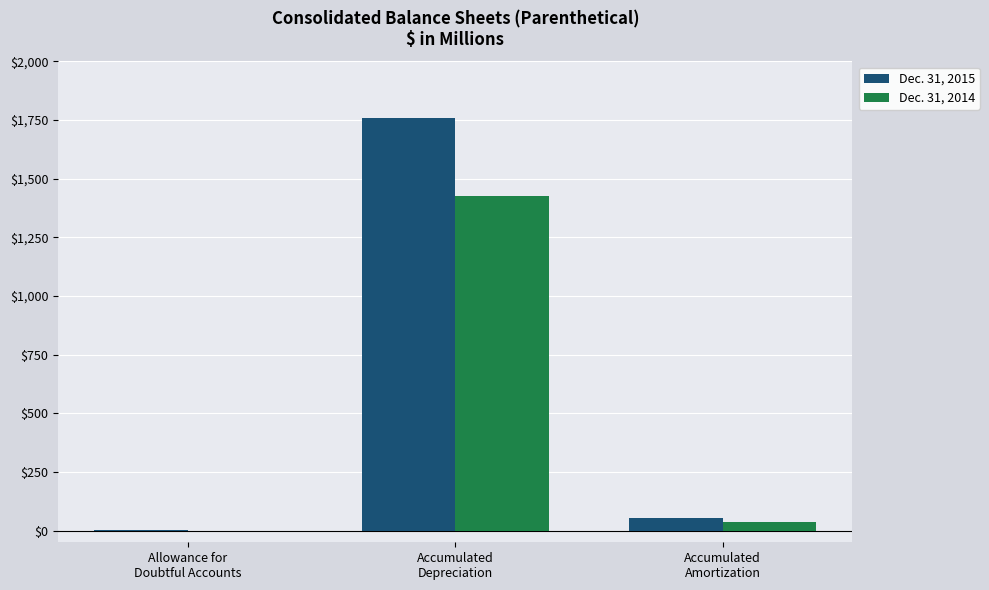

Which series has the largest total across all categories?

Dec. 31, 2015